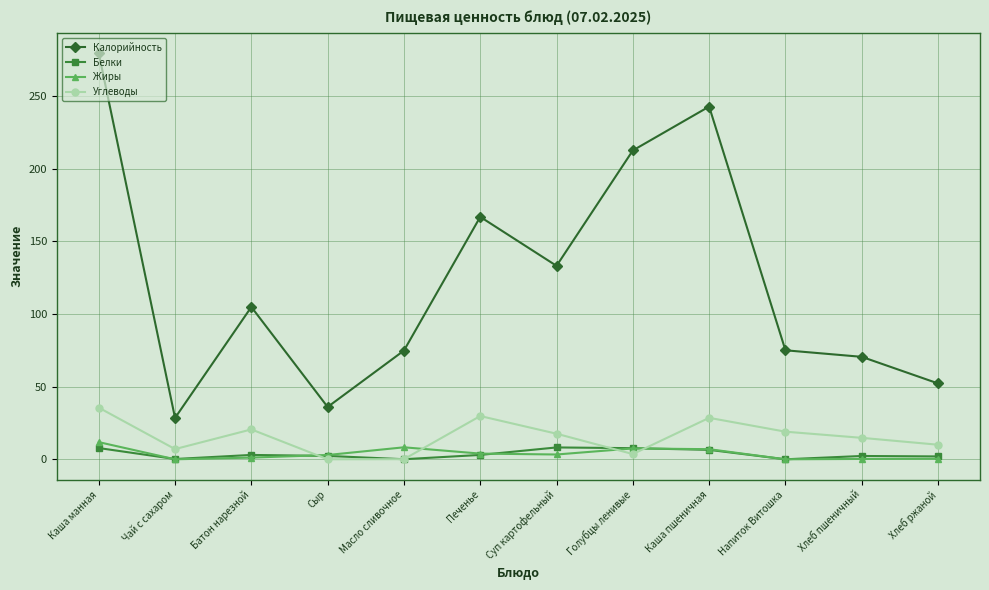

True or false: Калорийность and Углеводы cross at least once.

False